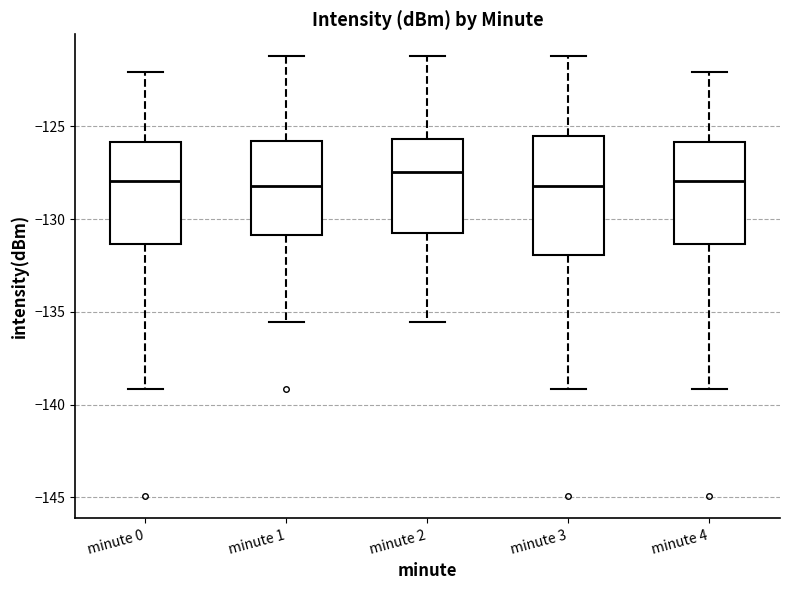

Reading left to right, transcribe this box plot: for each box, give where its median line is, the range the box spans, and where its two whiskers end, as read against the y-axis. The values are not printed on the chart, so give them approximately, as read against the axis.

minute 0: median -128.0, box -131.5 to -126.0, whiskers -139.0 to -122.0
minute 1: median -128.0, box -131.0 to -126.0, whiskers -135.5 to -121.0
minute 2: median -127.5, box -130.5 to -125.5, whiskers -135.5 to -121.0
minute 3: median -128.0, box -132.0 to -125.5, whiskers -139.0 to -121.0
minute 4: median -128.0, box -131.5 to -126.0, whiskers -139.0 to -122.0